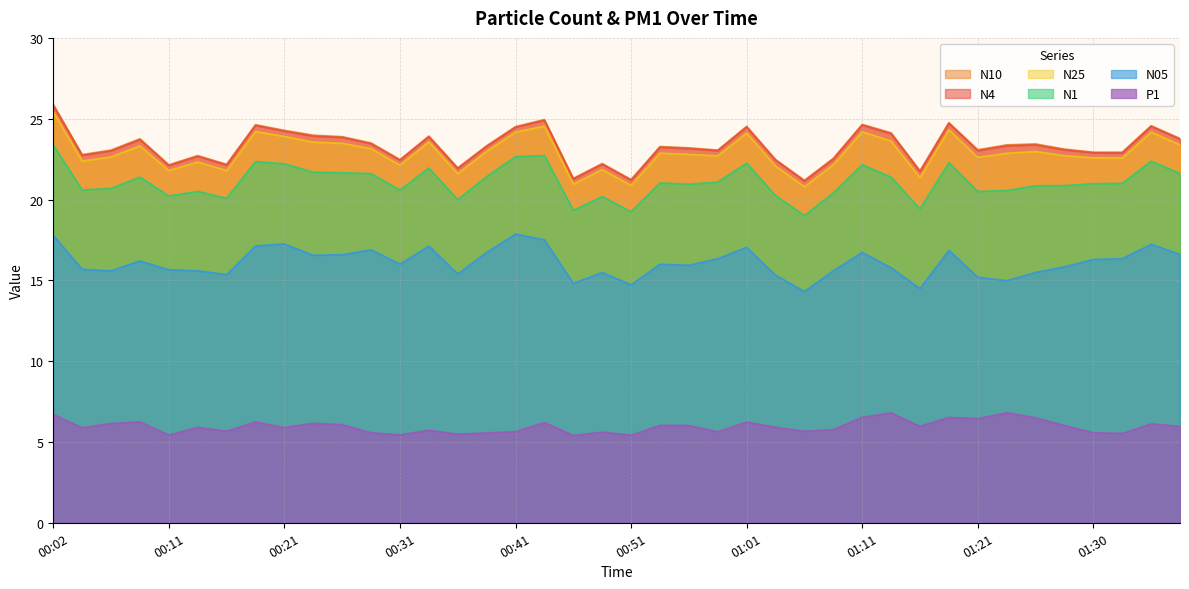

At 00:21, list the series in order from smallest to largest.

P1, N05, N1, N25, N4, N10